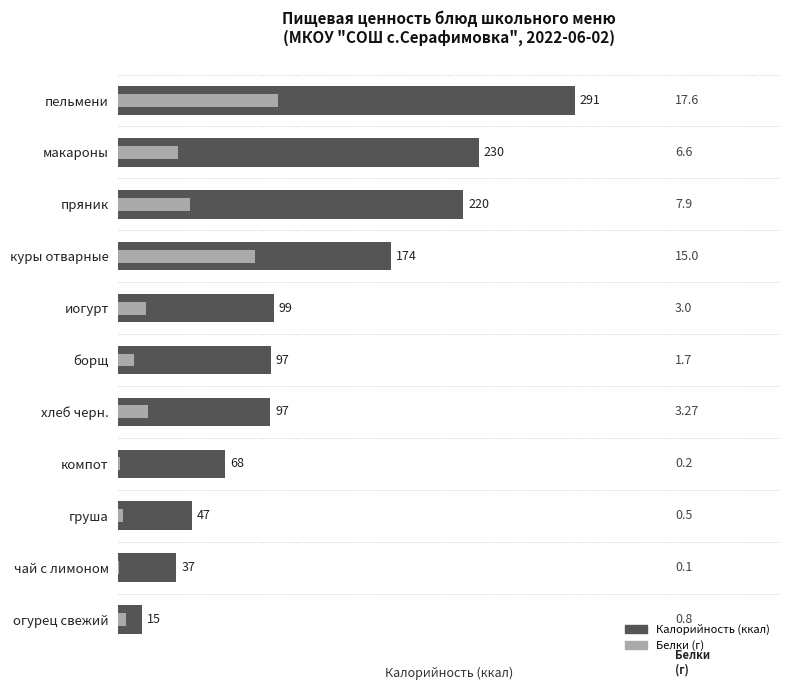

What is the lowest value of the Белки (масштаб) series?

0.6